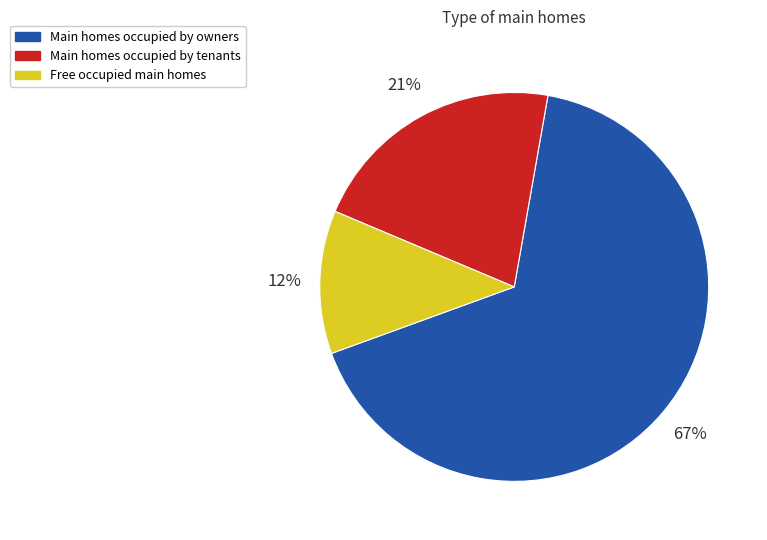

True or false: Main homes occupied by owners accounts for 67% of the total.

True